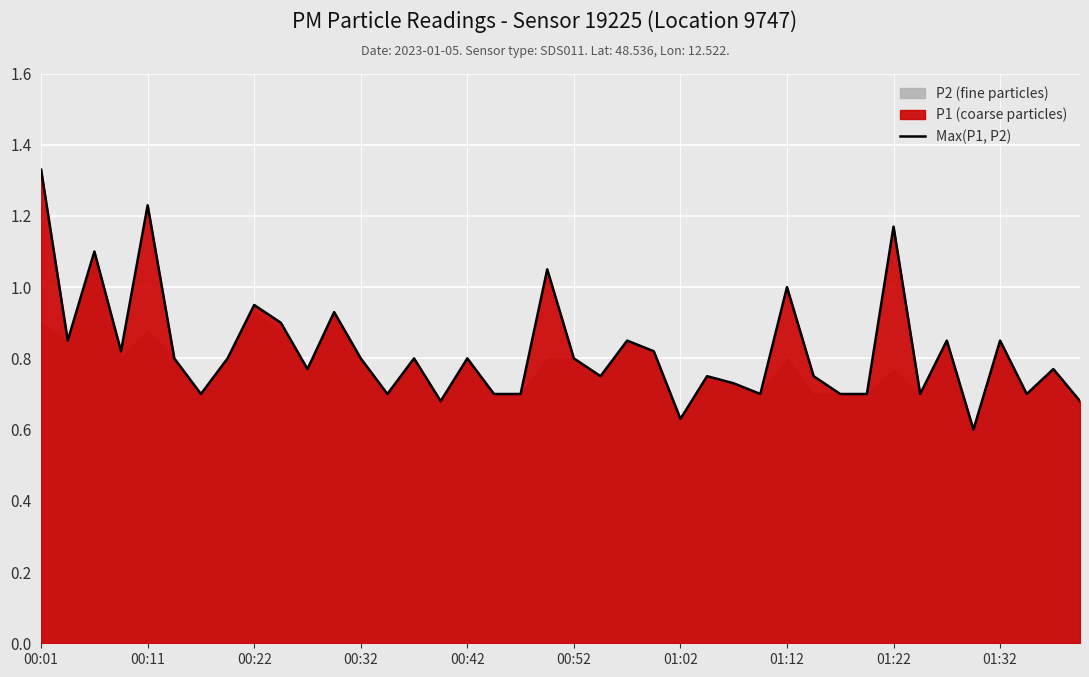

Is it true that the value at 39 is 0.4?

False